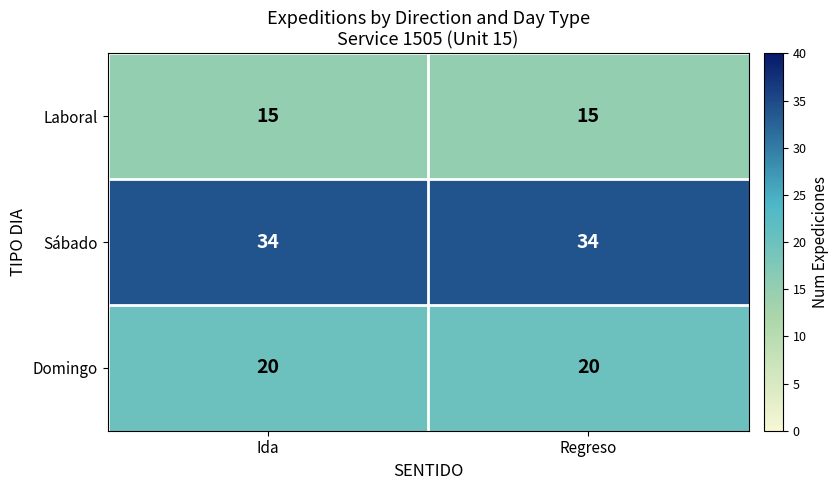

The value of Laboral at Regreso is 15. True or false?

True